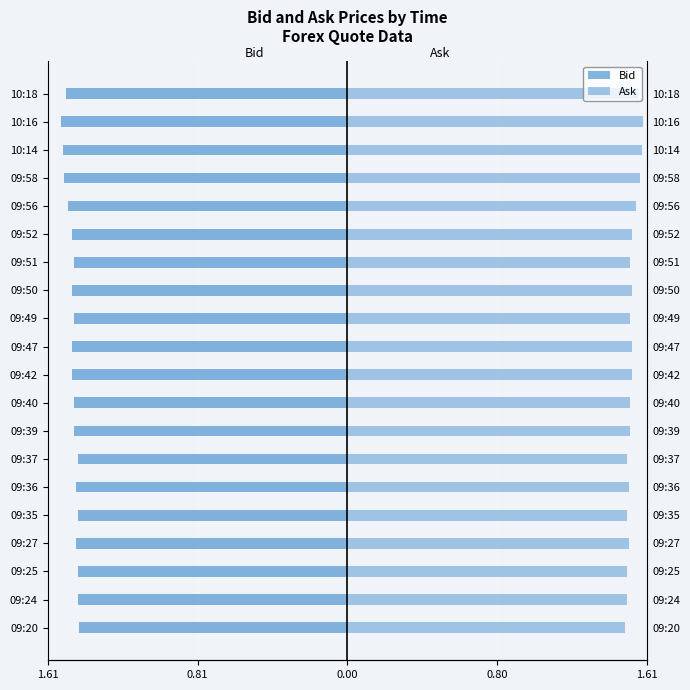

List the series in order of their peak value, highest first.

Ask, Bid